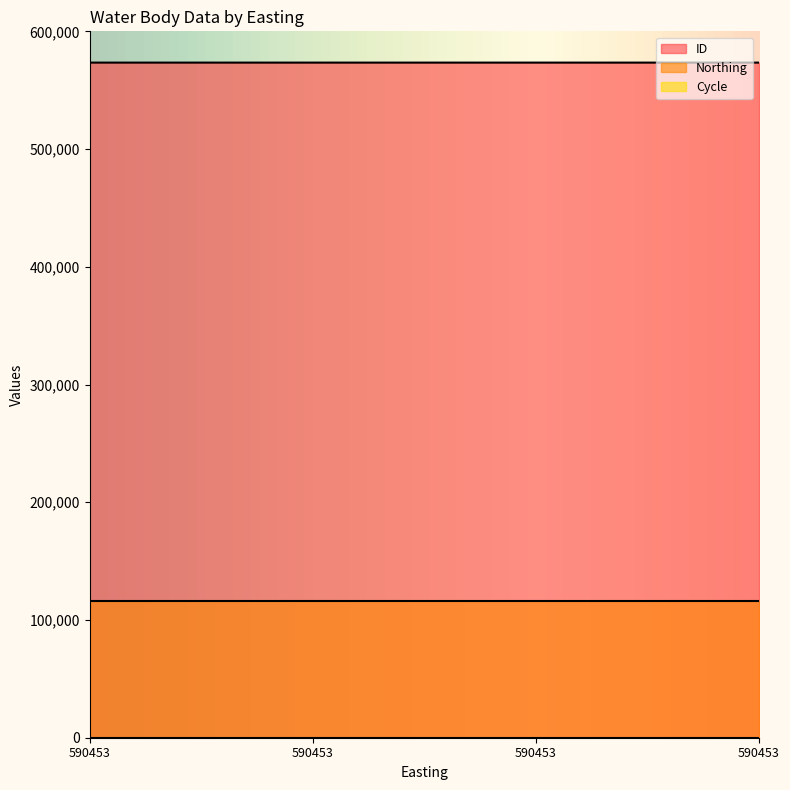

True or false: ID has a value of 573441 at 590453.

True